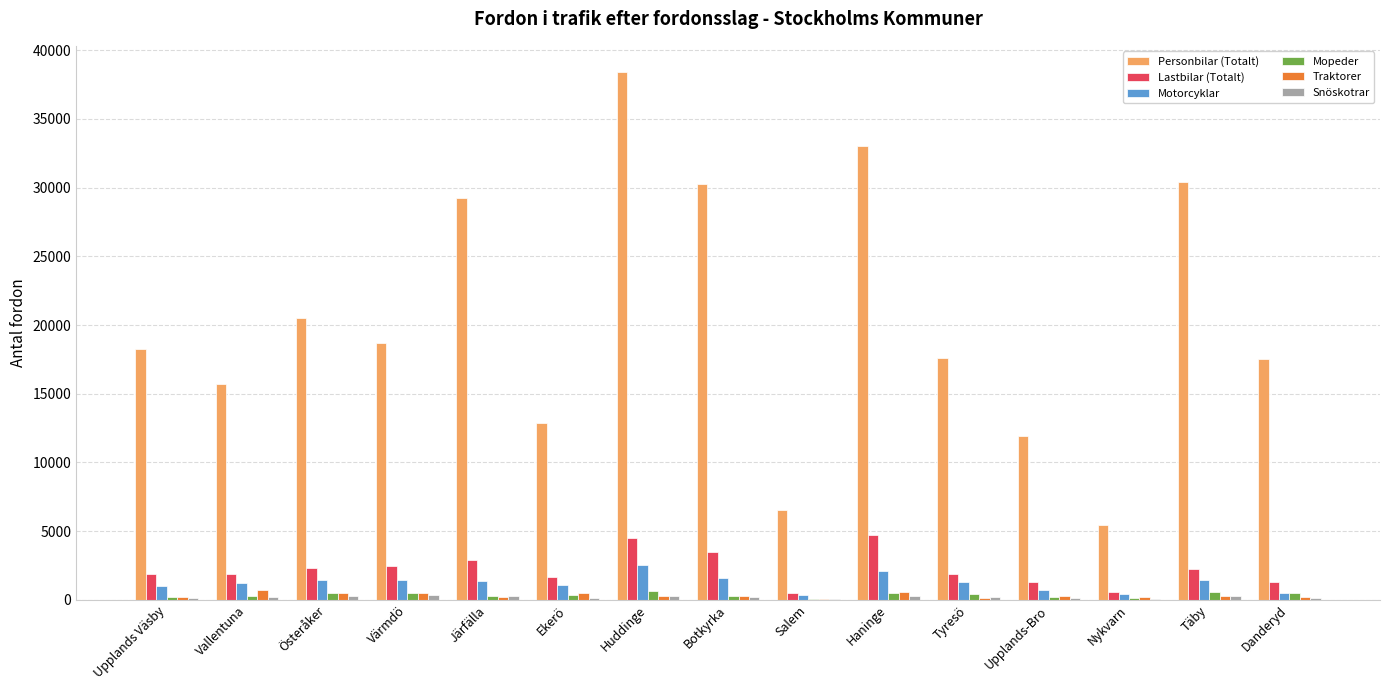

At which category is the sum across all series the highest?

Huddinge